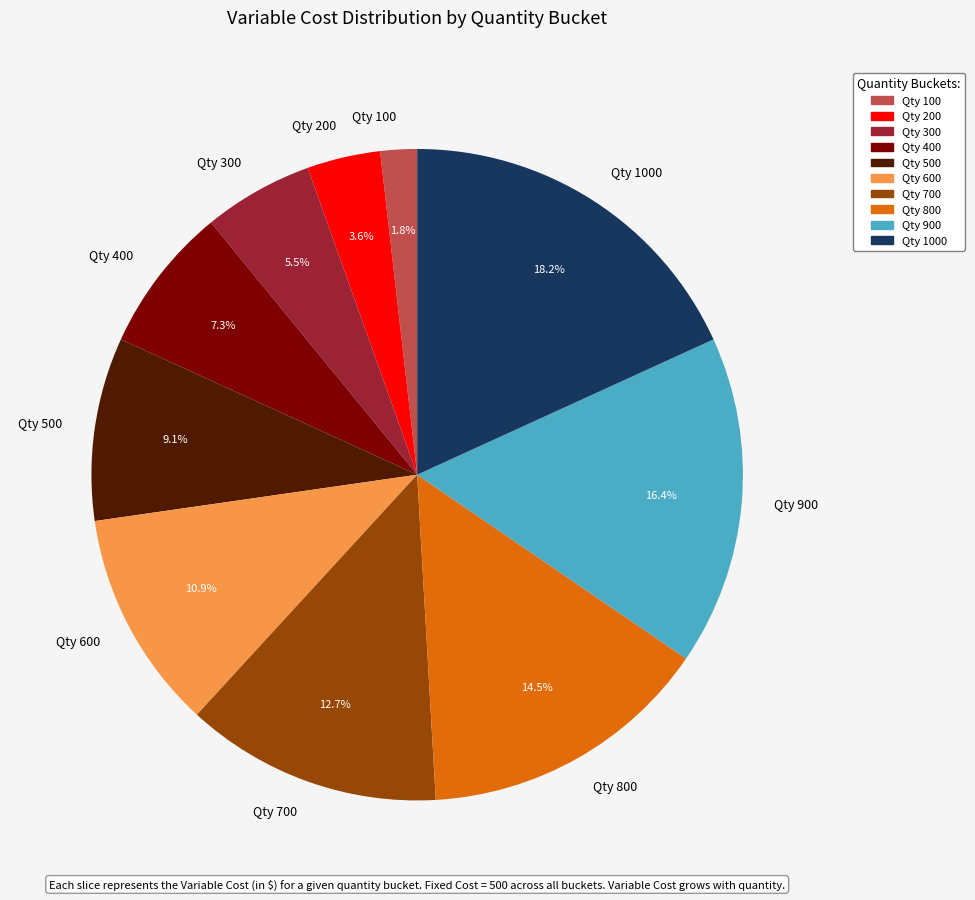

Combined, do Qty 600 and Qty 200 account for over 50%?

No